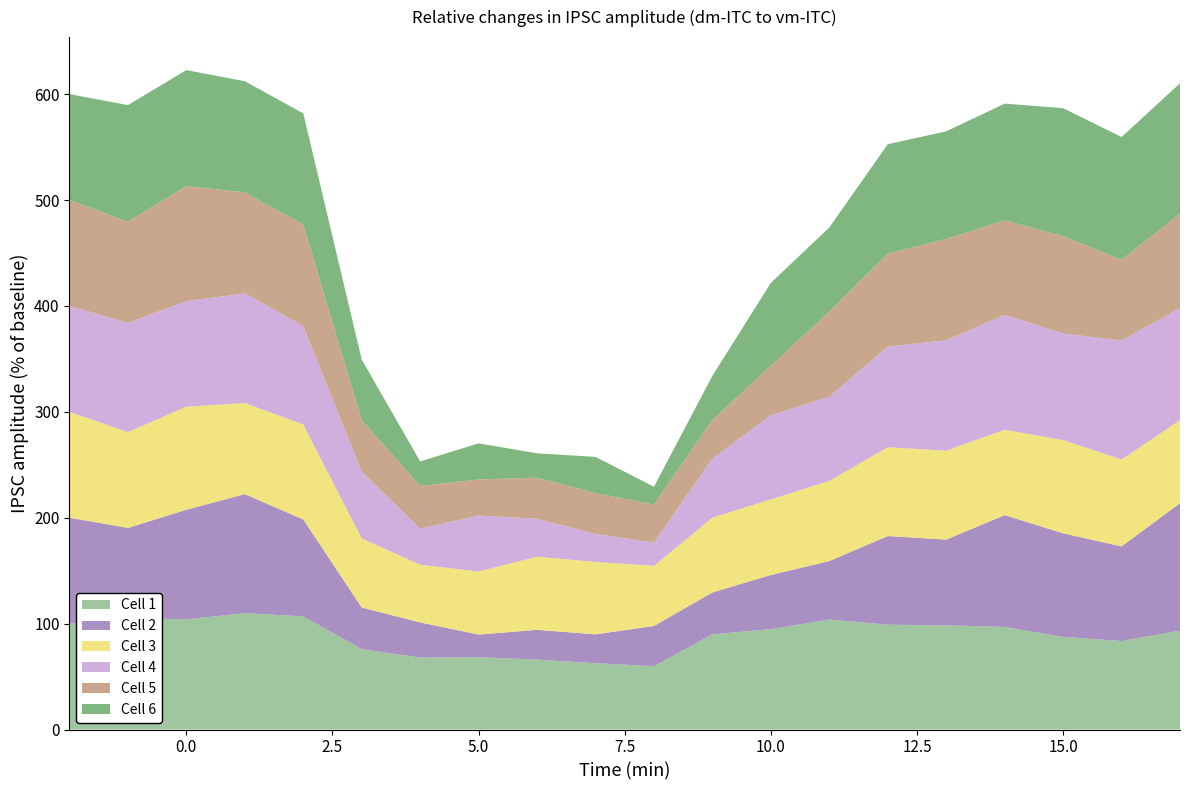

Reading right to left, list all the values displayed in this chart.

Cell 1: 93.3	83.6	87.4	96.9	98.3	99.0	103.8	94.7	89.9	59.8	62.6	66.0	68.3	67.9	75.9	106.8	109.9	104.0	105.5	100.0
Cell 2: 120.4	89.3	97.9	105.6	81.0	83.7	55.2	51.2	39.6	38.0	27.2	28.2	21.4	33.2	39.3	91.5	112.3	103.5	84.9	100.0
Cell 3: 78.4	82.1	88.0	80.6	84.0	83.9	75.7	71.4	70.7	56.8	68.3	69.1	59.5	54.5	65.1	89.6	86.0	97.3	90.4	100.0
Cell 4: 105.9	112.3	100.6	108.5	104.2	95.1	79.4	79.5	55.7	21.9	26.5	35.8	52.8	34.1	63.1	93.0	103.5	99.6	103.2	100.0
Cell 5: 89.3	76.2	92.0	89.2	95.7	87.7	80.6	46.5	36.5	36.1	38.5	38.8	34.2	40.3	48.5	95.8	95.4	108.7	95.5	100.0
Cell 6: 122.9	116.0	120.8	110.3	101.6	103.4	79.3	78.5	41.8	16.7	34.2	23.0	34.0	23.2	57.4	105.1	105.0	109.5	110.1	100.0